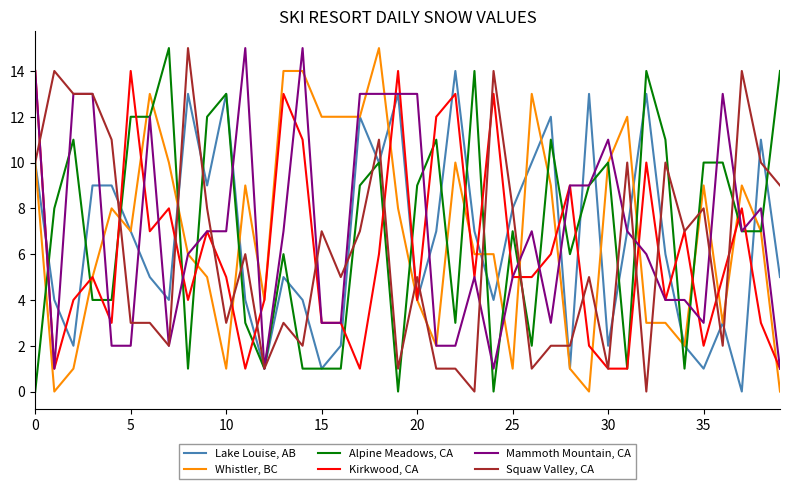

What is the maximum value for Whistler, BC?

15